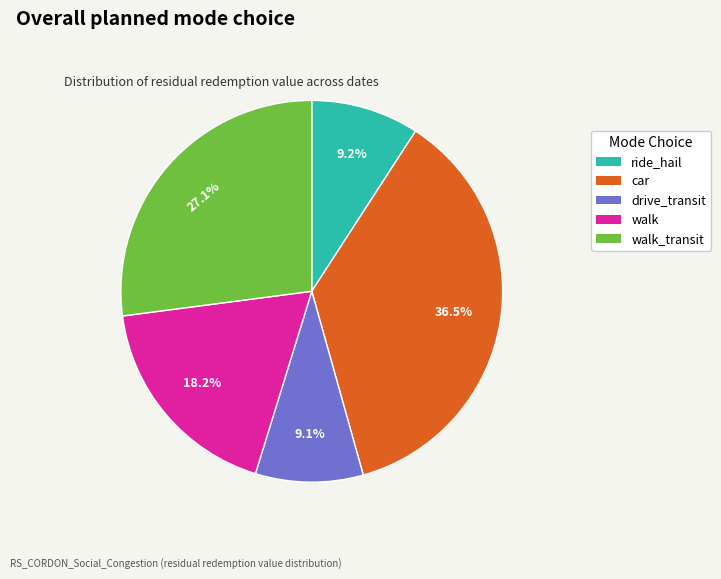

What is the largest slice in the pie chart?

car